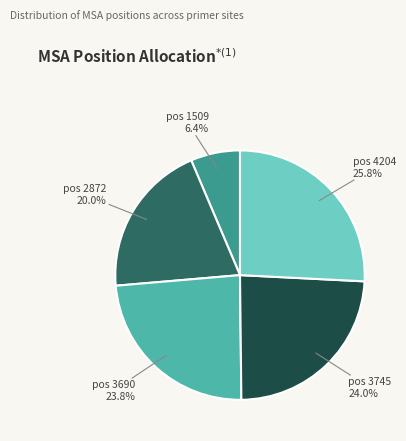

Is there a majority slice in this chart?

No